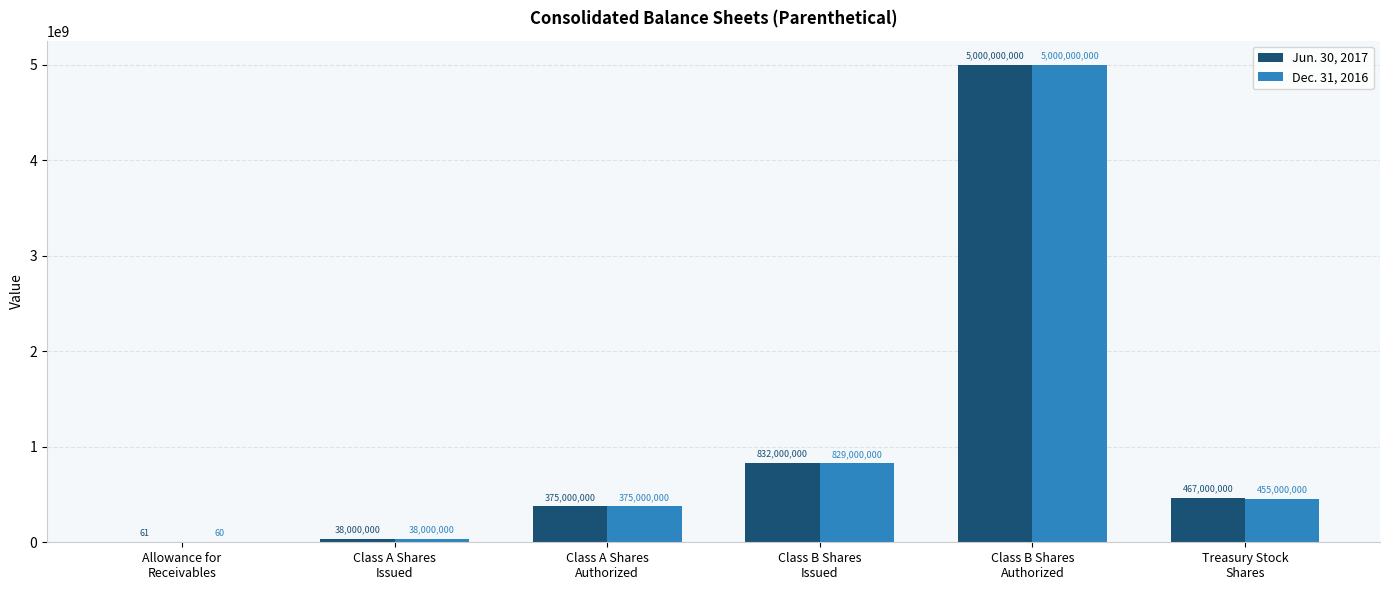

What is the sum of all Jun. 30, 2017 values?

6712000061